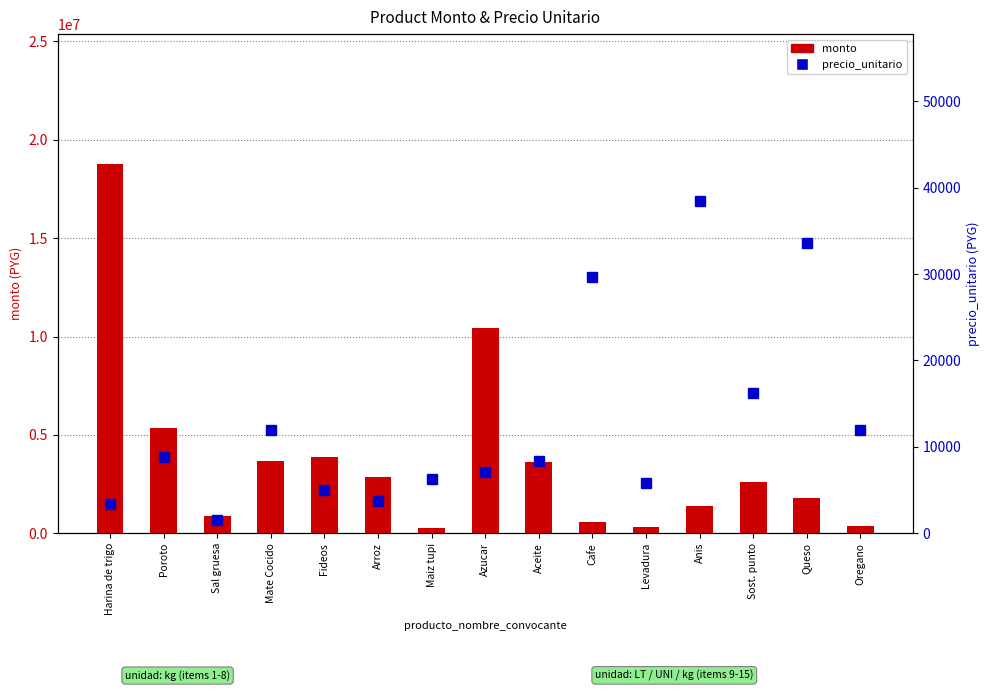

Which series has the largest range (max minus min)?

monto